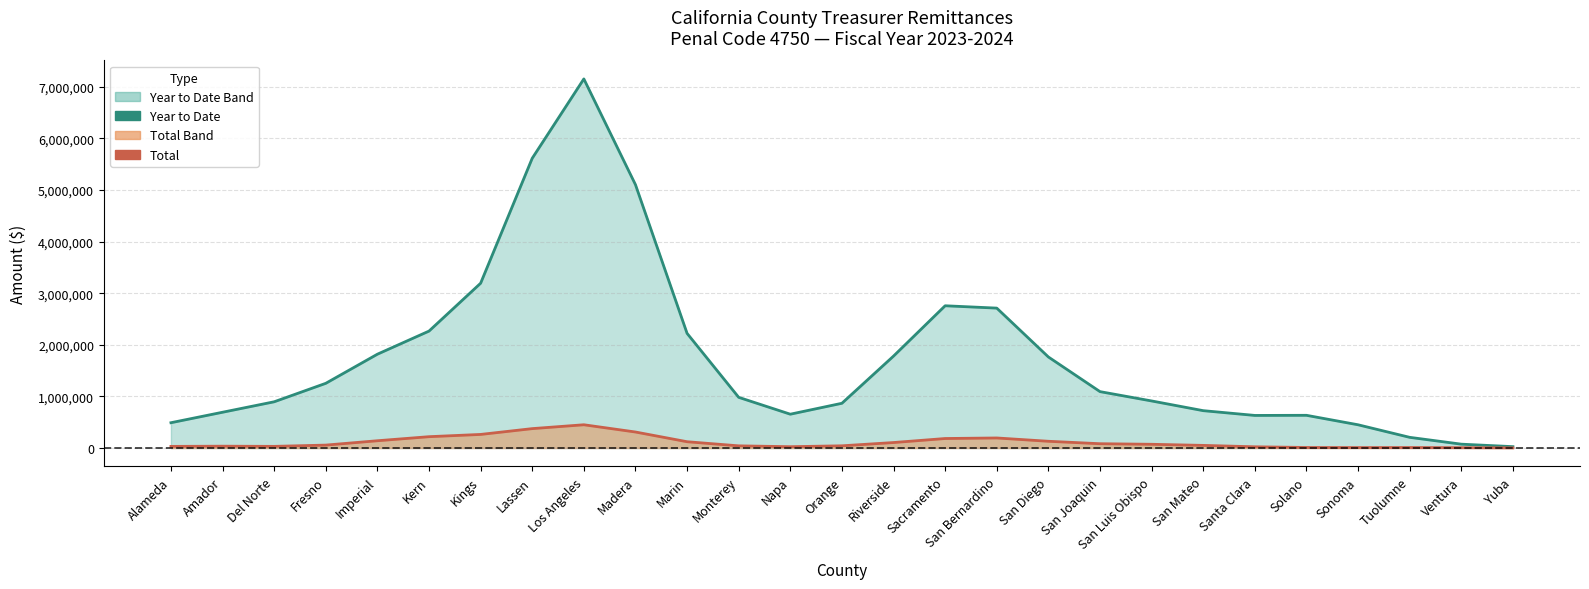

Which series has the largest total across all categories?

Year to Date